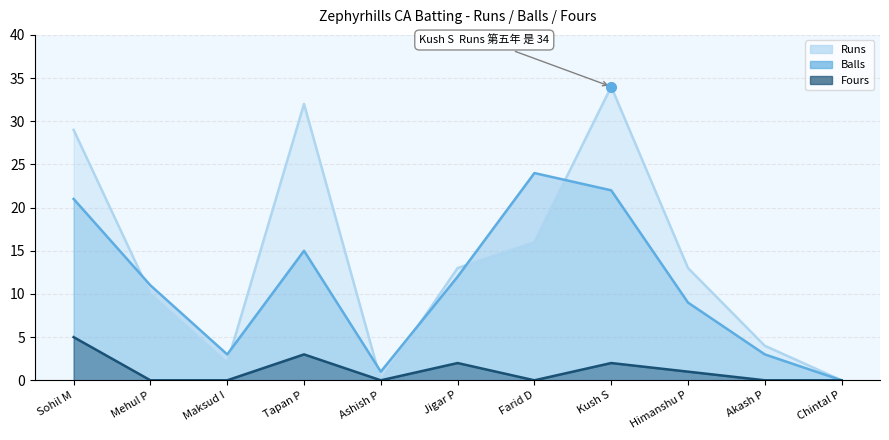

Count the number of data series in this chart.

3